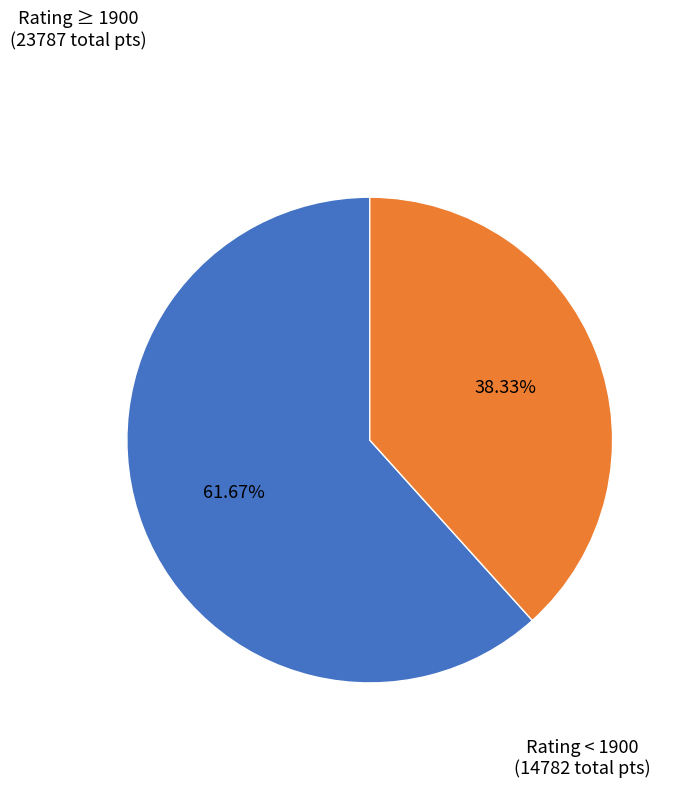

Is there any slice that represents more than half of the pie?

Yes